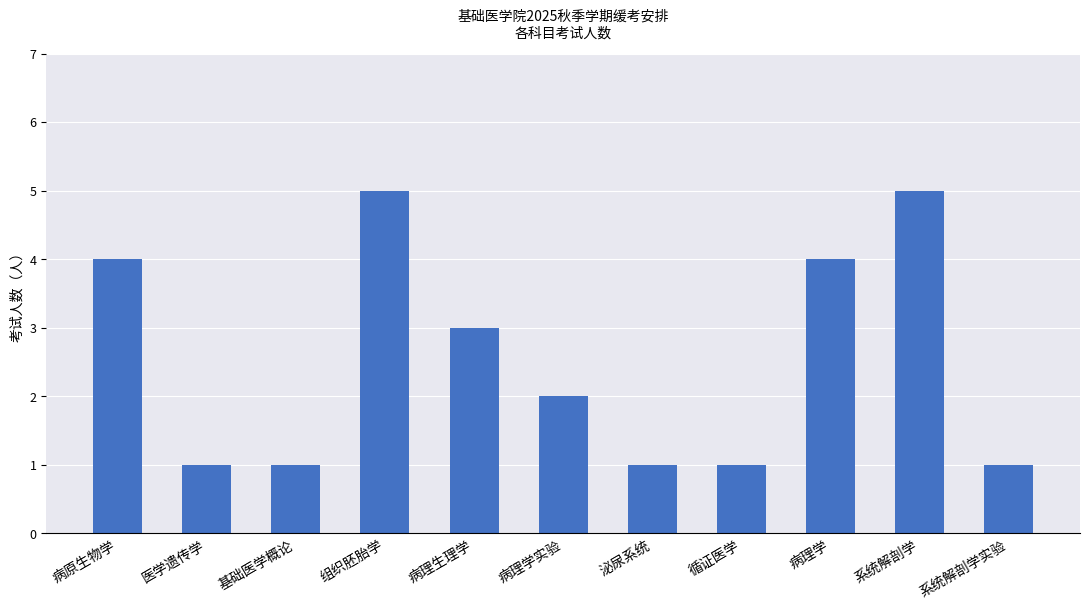

What is the maximum value shown in the chart?

5